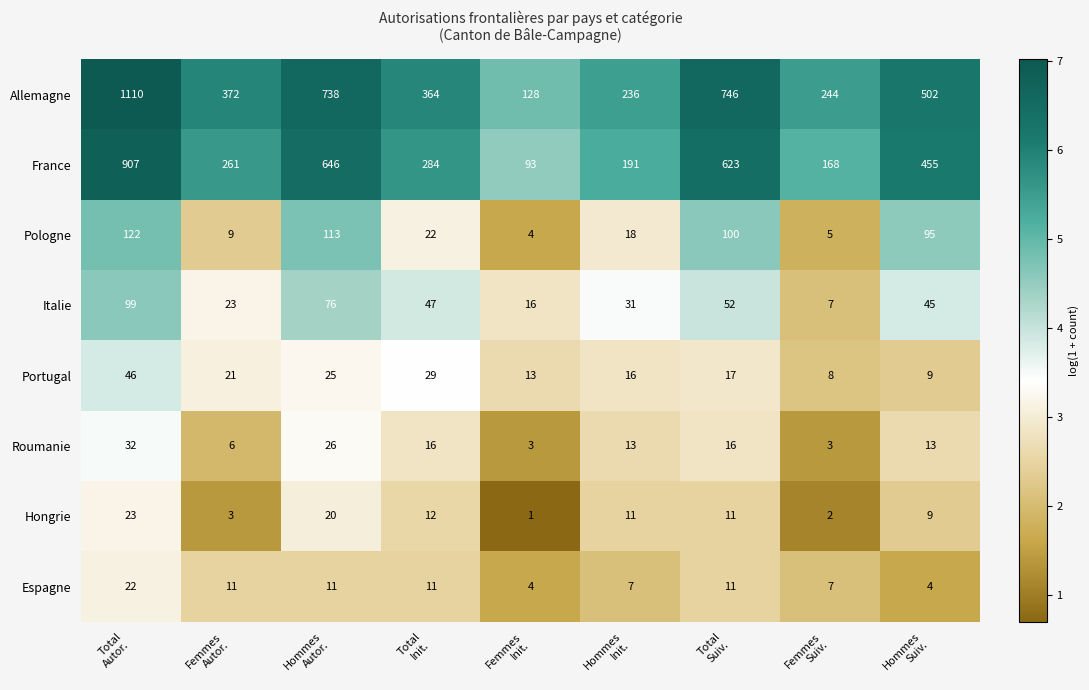

Rank the series by their maximum value, from lowest to highest.

Espagne, Hongrie, Roumanie, Portugal, Italie, Pologne, France, Allemagne